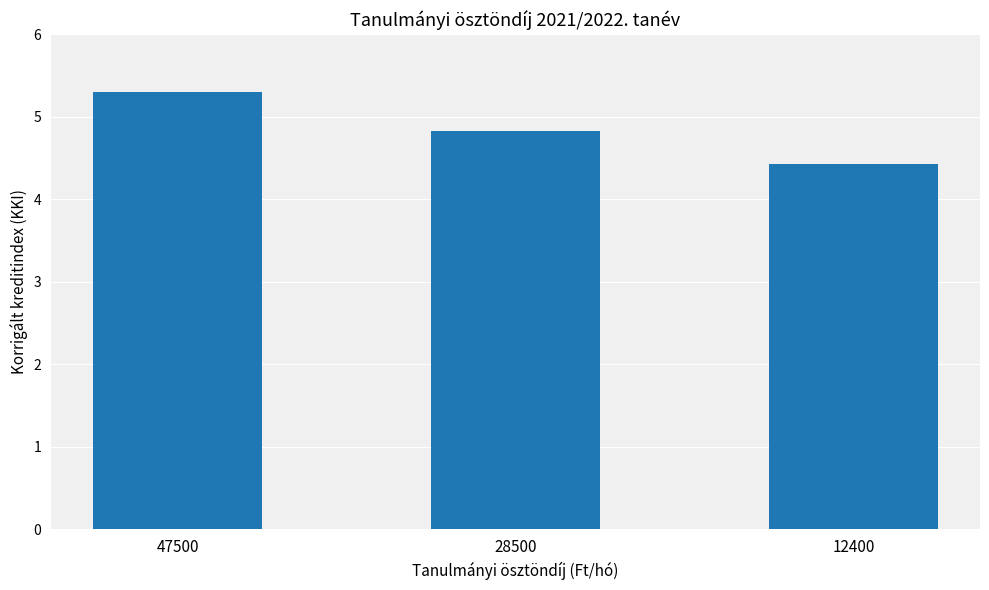

How many bars are there in total?

3